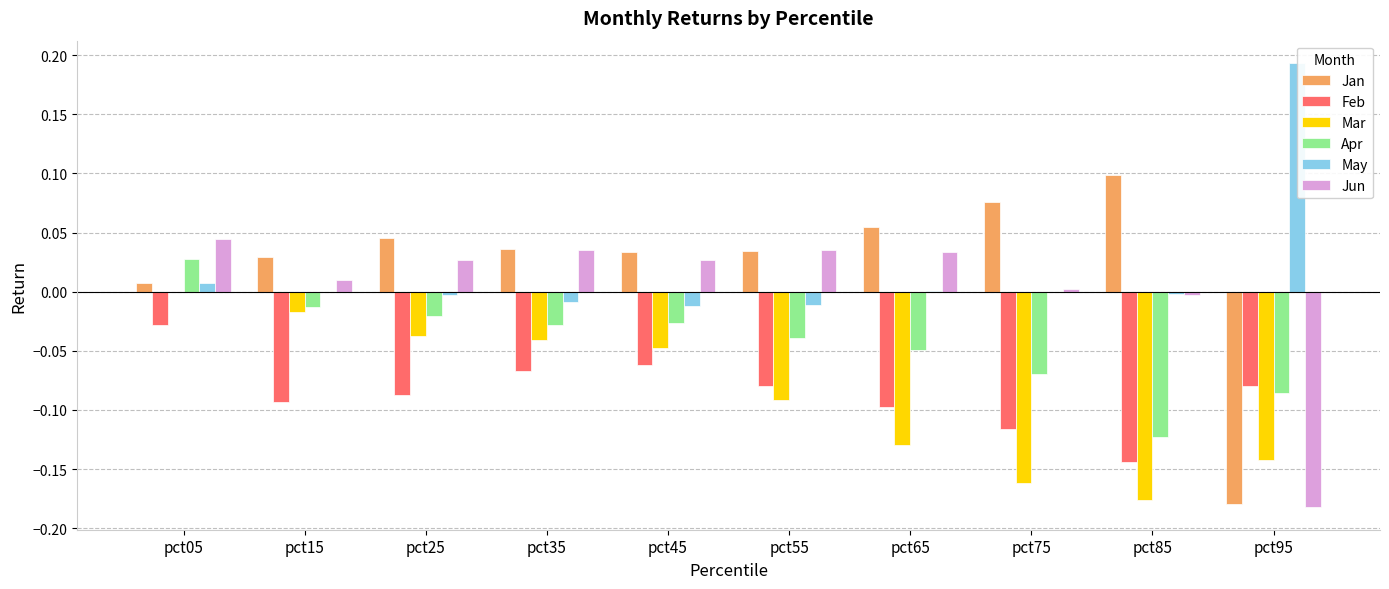

Reading right to left, list all the values displayed in this chart.

Jan: pct95=-0.2	pct85=0.1	pct75=0.1	pct65=0.1	pct55=0.0	pct45=0.0	pct35=0.0	pct25=0.0	pct15=0.0	pct05=0.0
Feb: pct95=-0.1	pct85=-0.1	pct75=-0.1	pct65=-0.1	pct55=-0.1	pct45=-0.1	pct35=-0.1	pct25=-0.1	pct15=-0.1	pct05=-0.0
Mar: pct95=-0.1	pct85=-0.2	pct75=-0.2	pct65=-0.1	pct55=-0.1	pct45=-0.0	pct35=-0.0	pct25=-0.0	pct15=-0.0	pct05=0.0
Apr: pct95=-0.1	pct85=-0.1	pct75=-0.1	pct65=-0.0	pct55=-0.0	pct45=-0.0	pct35=-0.0	pct25=-0.0	pct15=-0.0	pct05=0.0
May: pct95=0.2	pct85=-0.0	pct75=-0.0	pct65=0.0	pct55=-0.0	pct45=-0.0	pct35=-0.0	pct25=-0.0	pct15=0.0	pct05=0.0
Jun: pct95=-0.2	pct85=-0.0	pct75=0.0	pct65=0.0	pct55=0.0	pct45=0.0	pct35=0.0	pct25=0.0	pct15=0.0	pct05=0.0